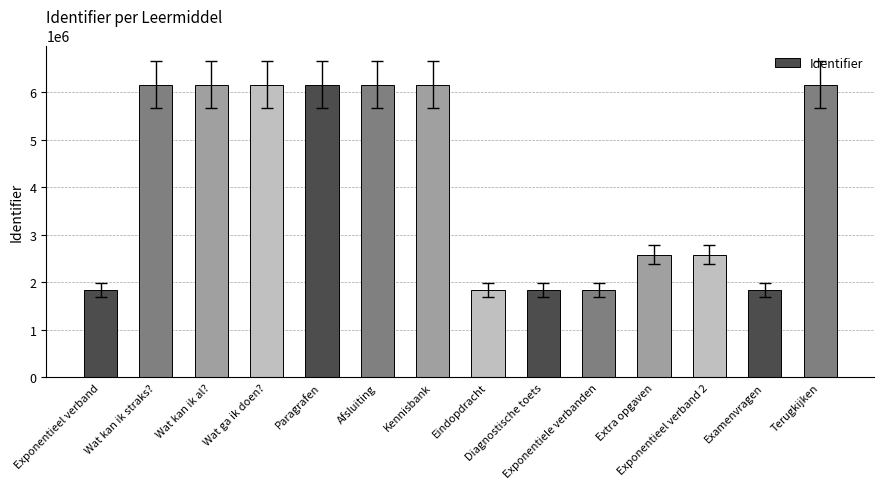

What is the maximum value shown in the chart?

6152292